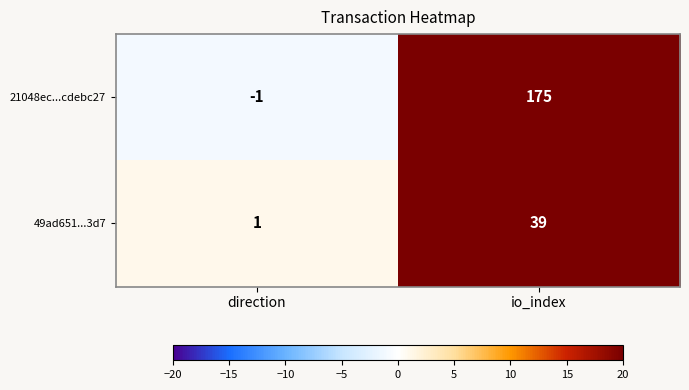

The 49ad651...3d7 series shows 1 at direction. True or false?

True